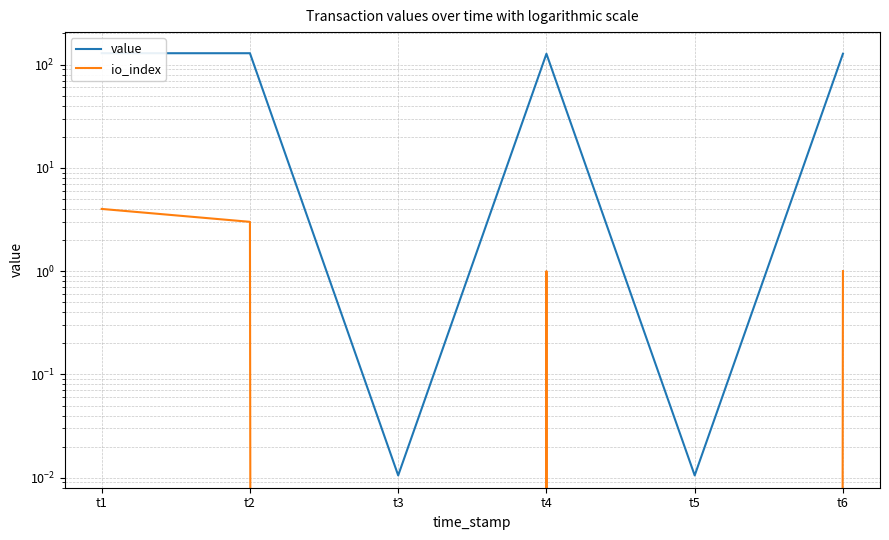

Does the chart display data point markers on the line(s)?

No